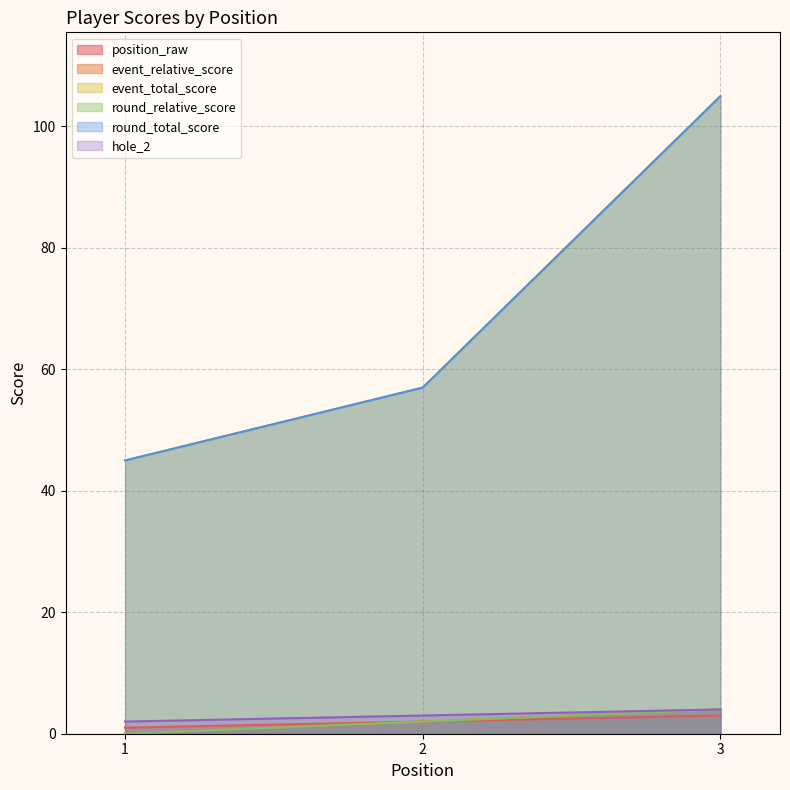

At which label does hole_2 first exceed 3?

3